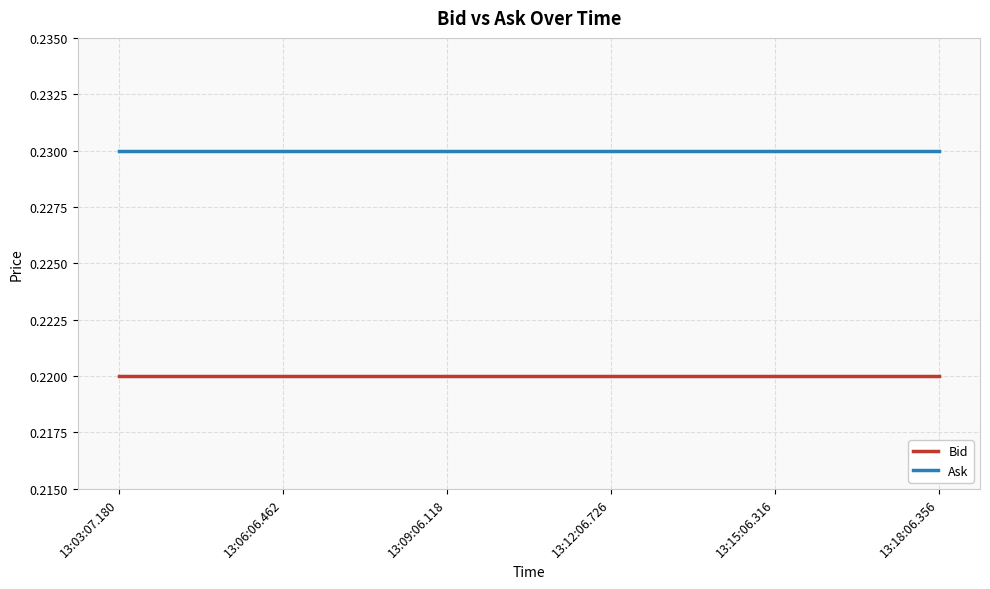

True or false: Ask and Bid cross at least once.

False